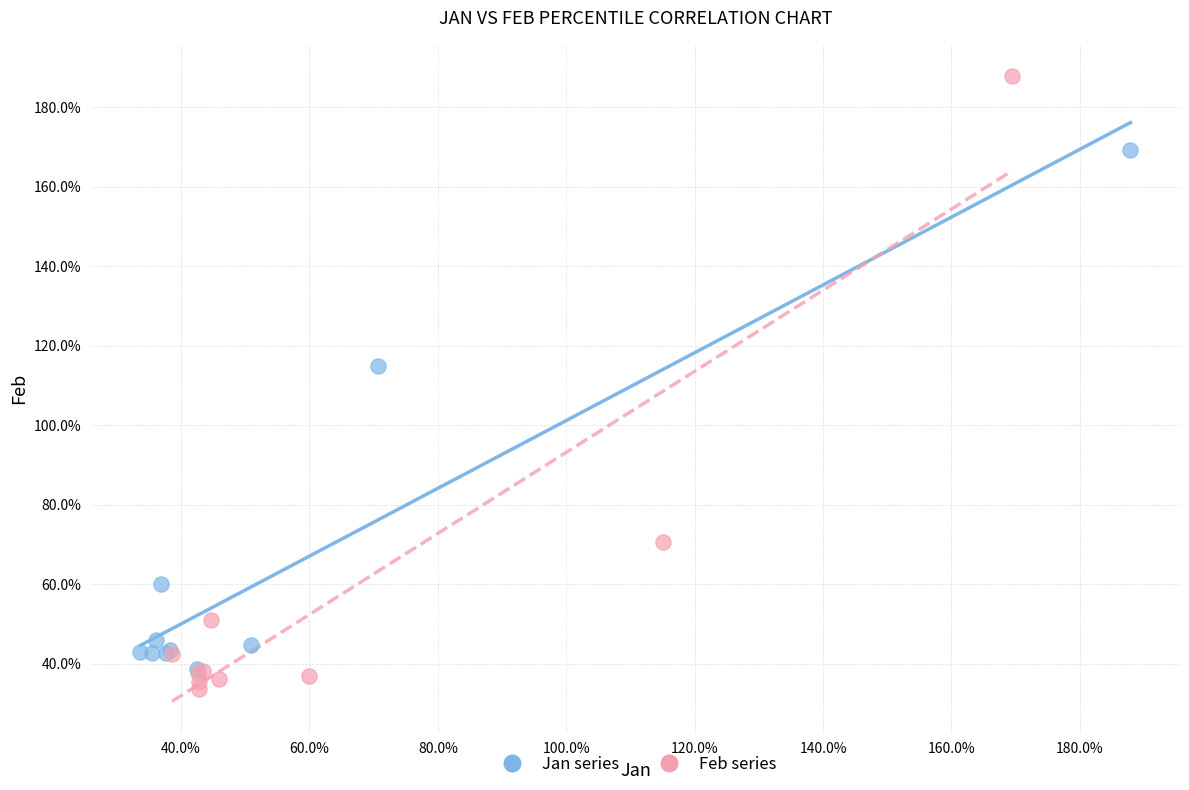

Which series contains the lowest Y value?

Feb series